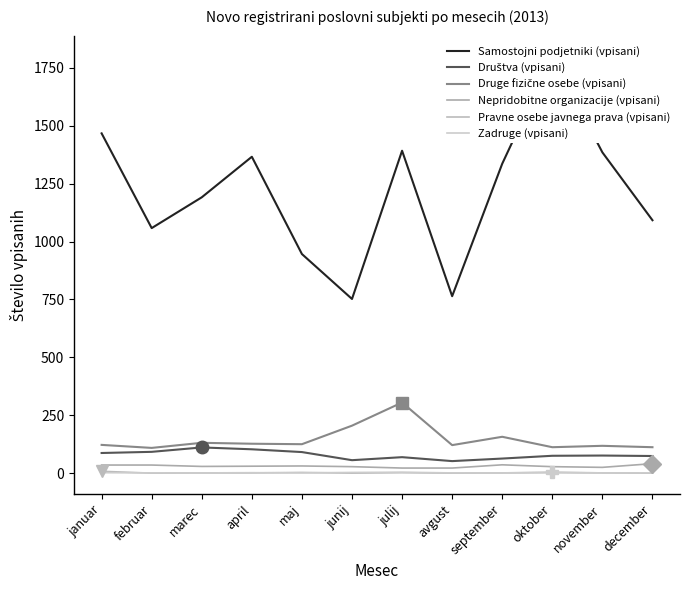

The value of Nepridobitne organizacije (vpisani) at december is 27. True or false?

False